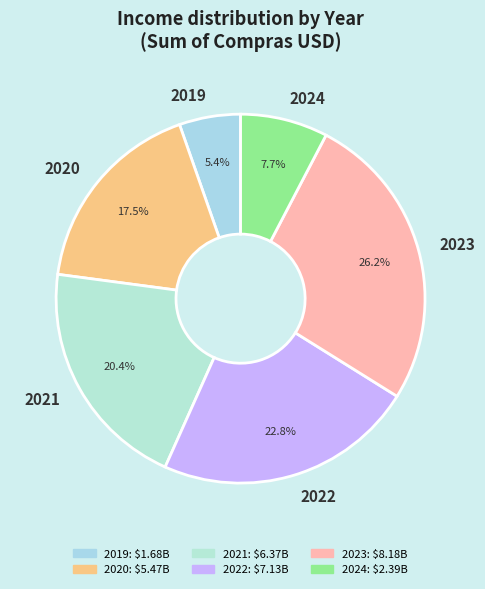

How many segments does this pie chart have?

6